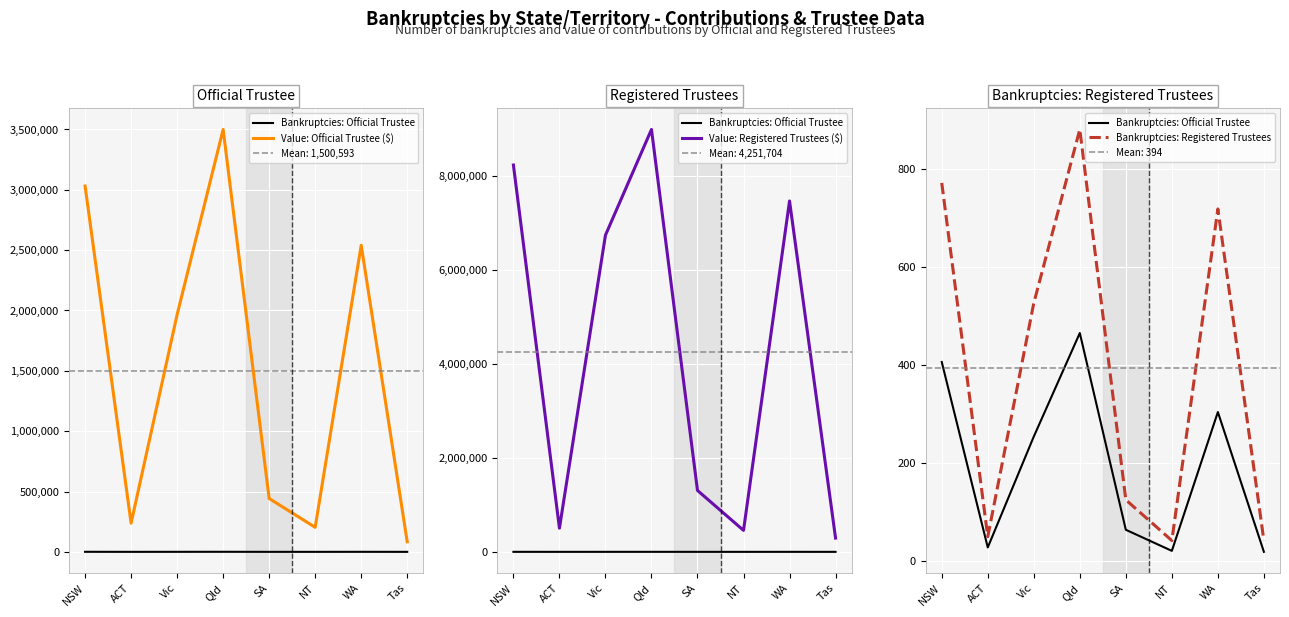

Where does the Bankruptcies: Registered Trustees series first go above 526?

NSW